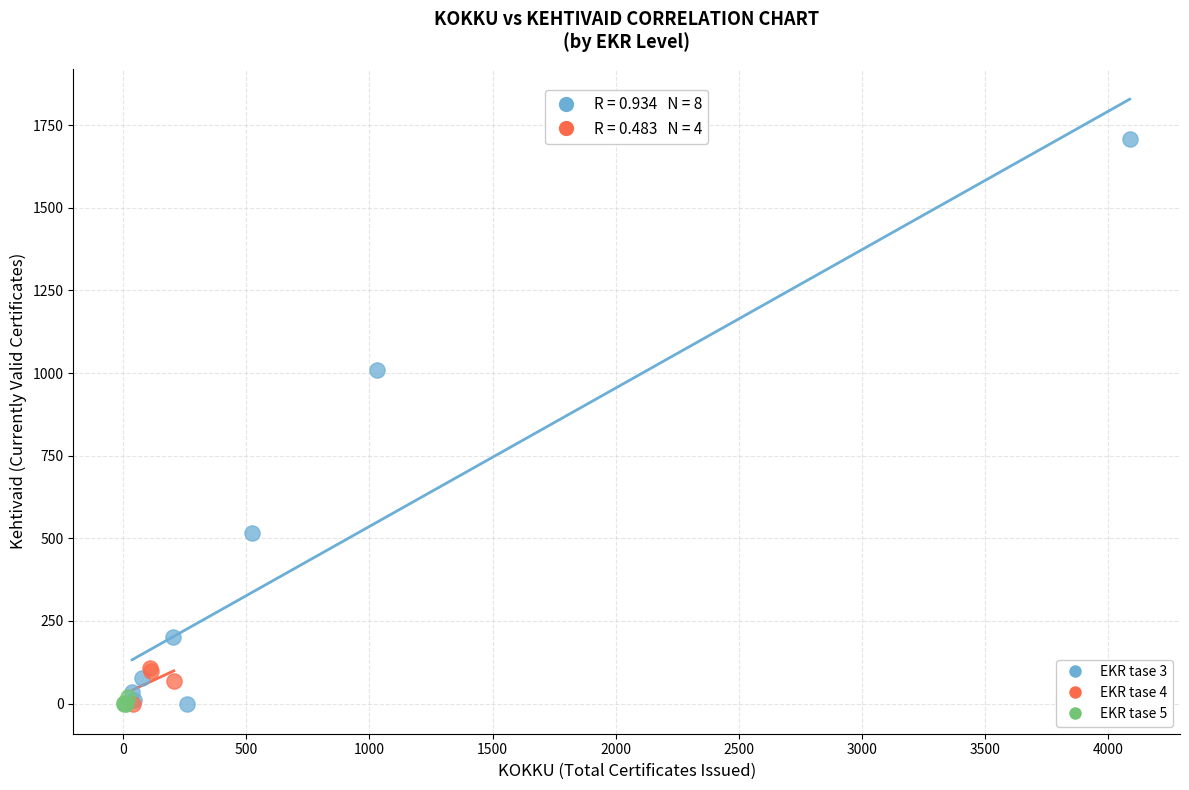

Which series has the largest Y range (max minus min)?

EKR tase 3